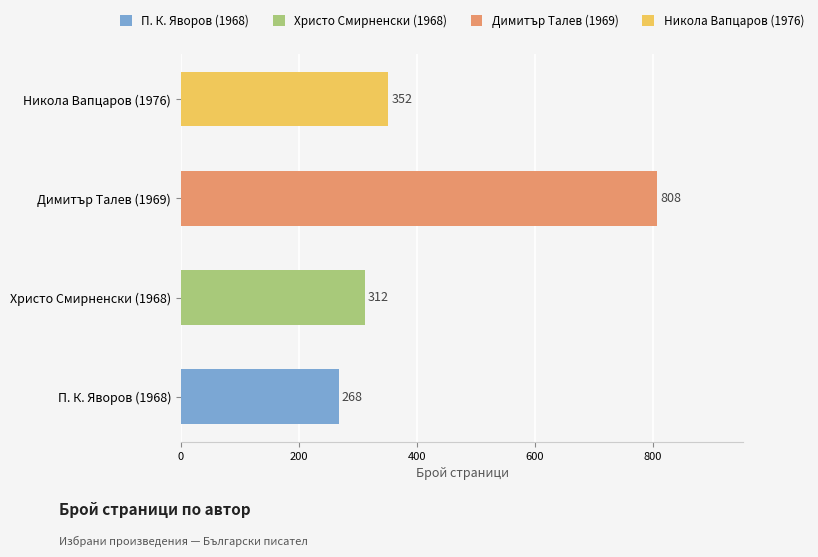

What is the change in value from Христо Смирненски (1968) to Никола Вапцаров (1976)?

+40